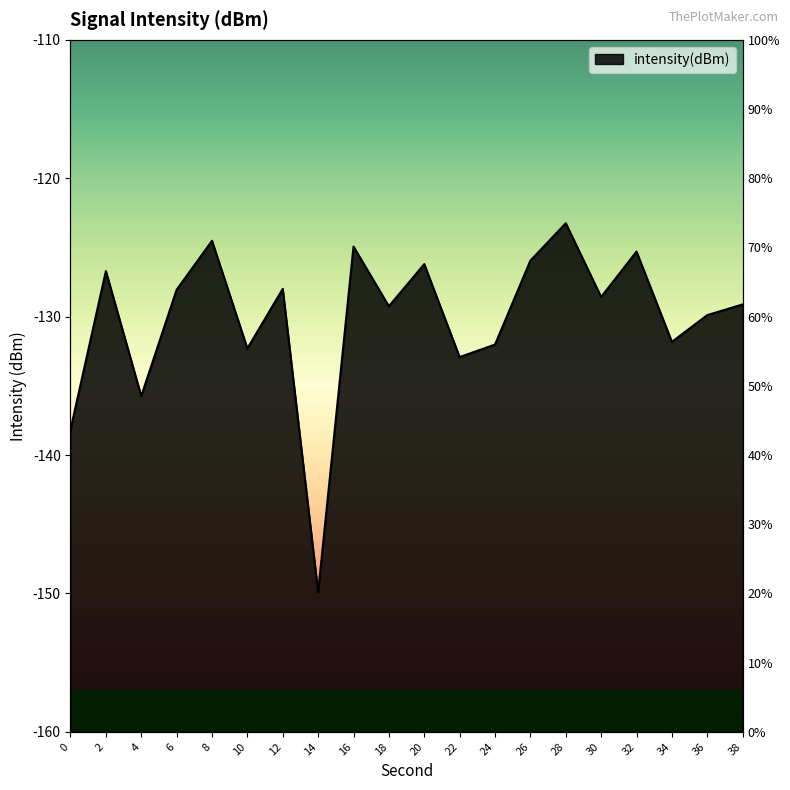

Which label corresponds to the smallest value in the chart?

14